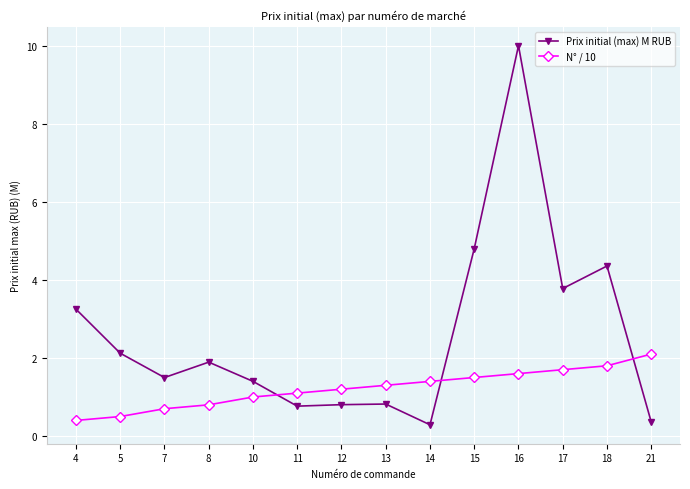

The Prix initial (max) M RUB series shows 1.3 at 12. True or false?

False